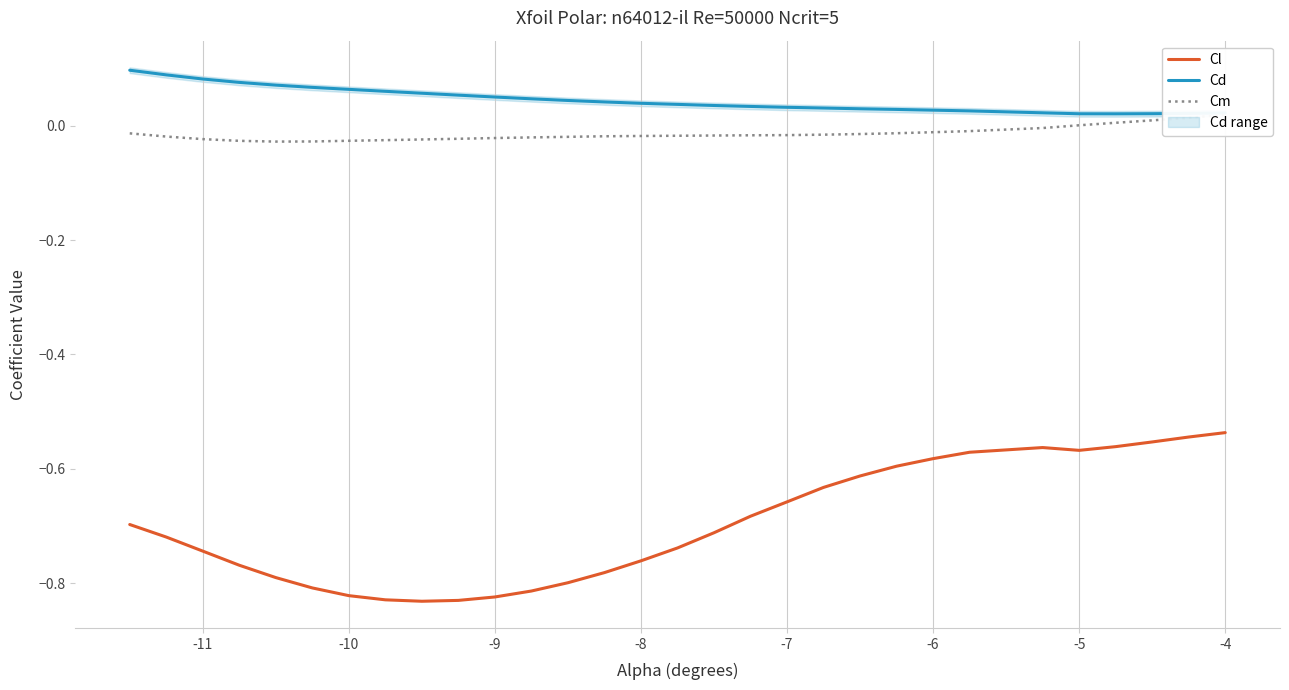

How many lines are shown in the chart?

3